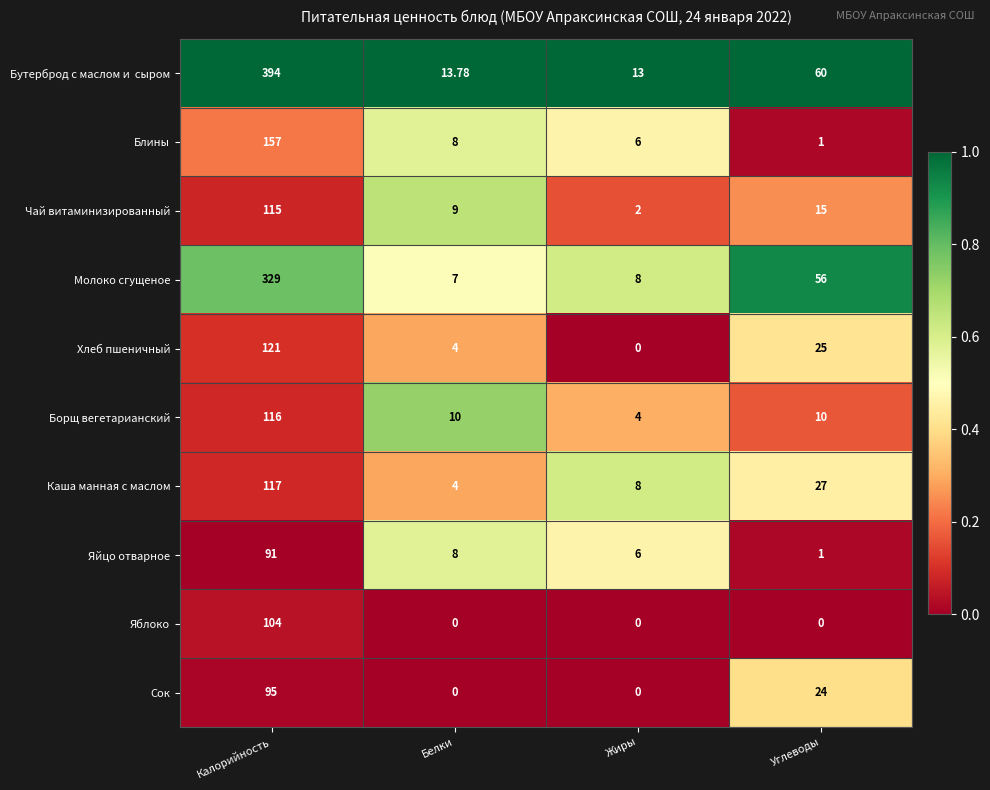

At which category is the sum across all series the highest?

Калорийность